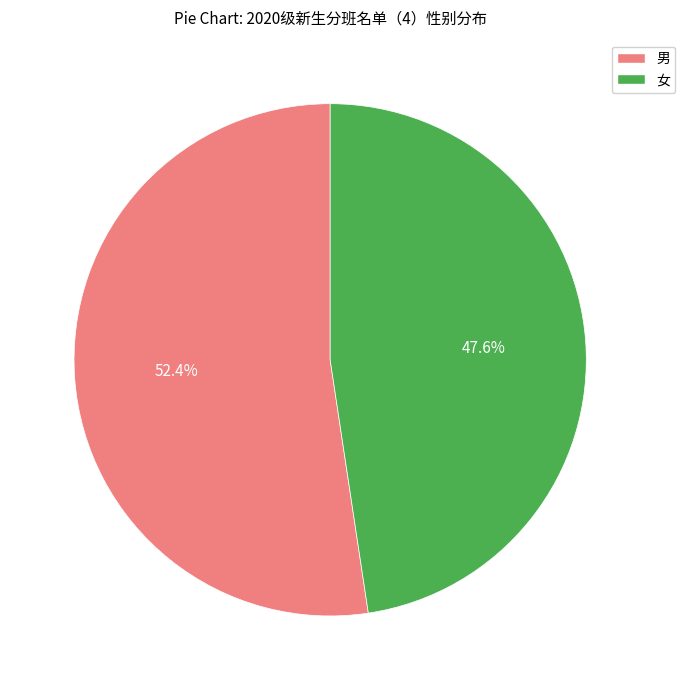

How many segments does this pie chart have?

2